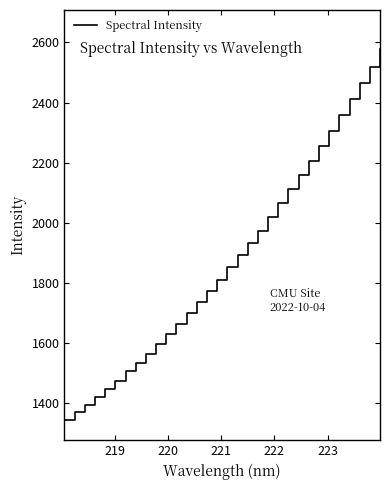

What is the smallest value displayed?

1343.7